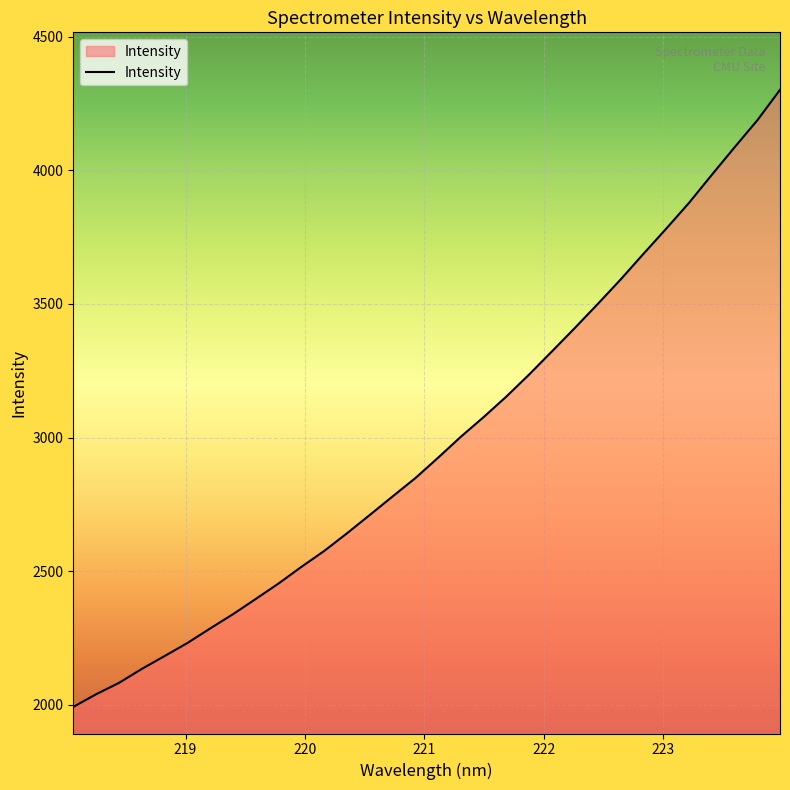

What is the difference between the maximum and minimum values?

2309.9